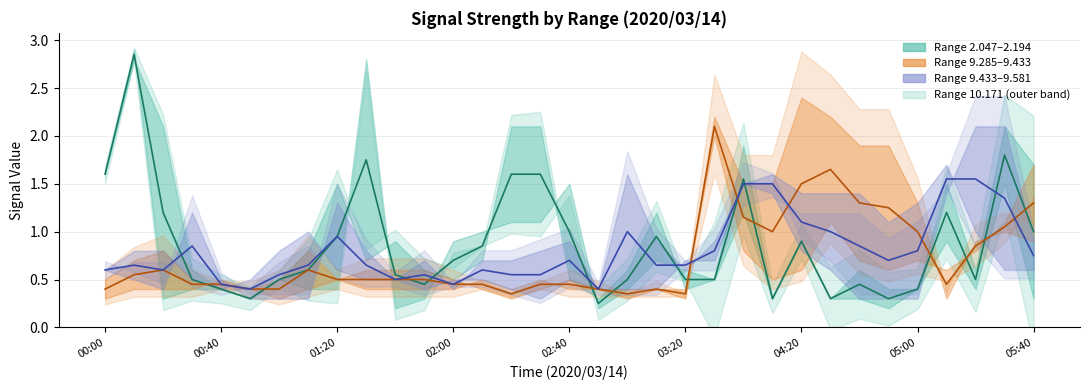

The median 9.285-9.433 series shows 2.1 at 21. True or false?

True